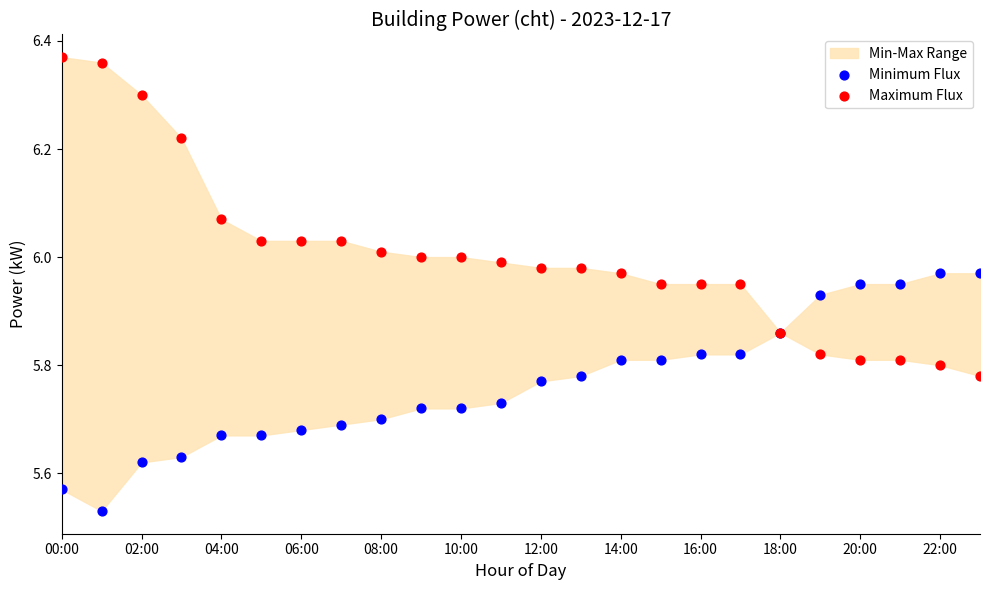

Which series has the largest Y range (max minus min)?

Maximum Flux